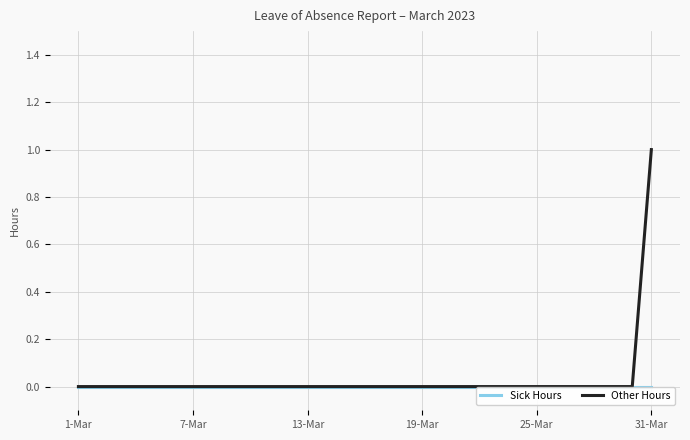

Does the chart have visible grid lines?

Yes